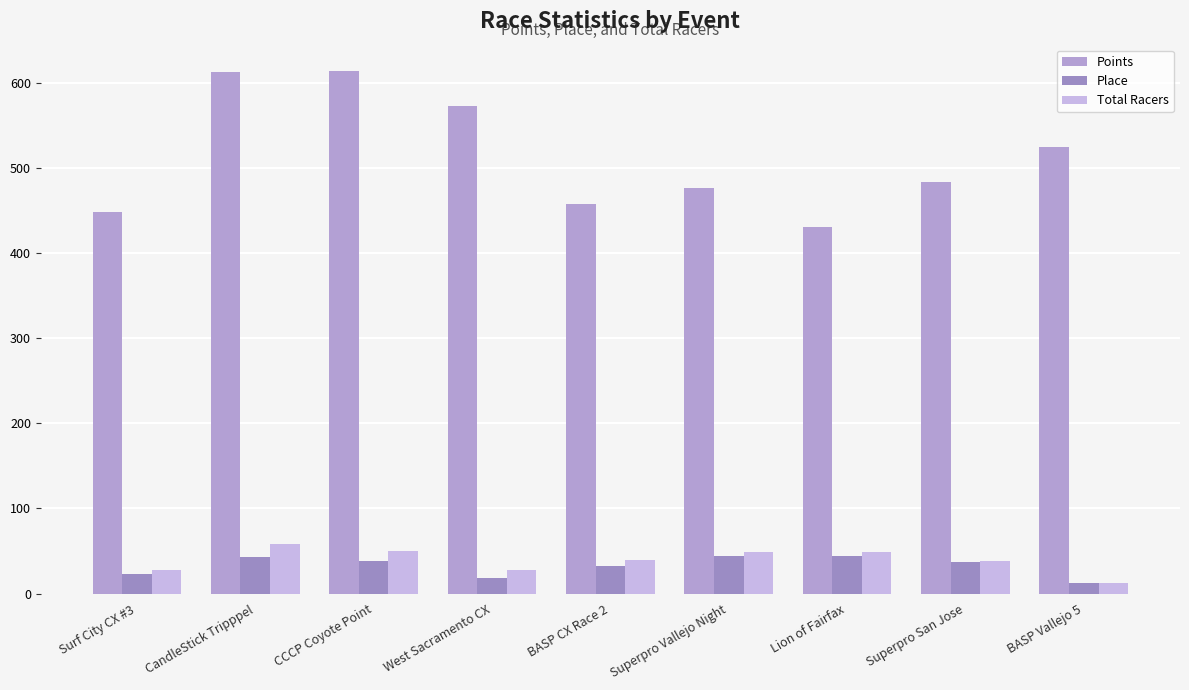

What is the value of the Place bar at the 6th from the left?

44.0